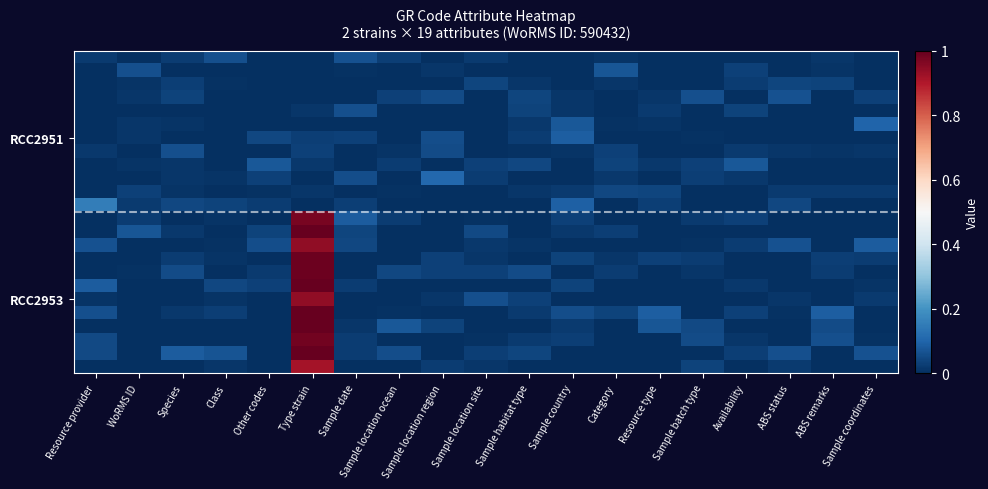

At how many categories does at least one series exceed 0?

19